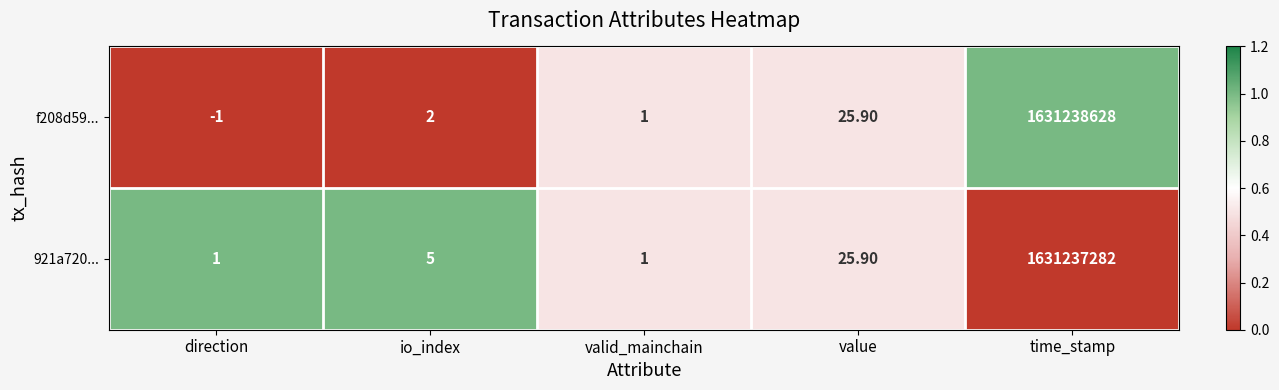

Between io_index and valid_mainchain, which series saw the biggest shift?

921a720...